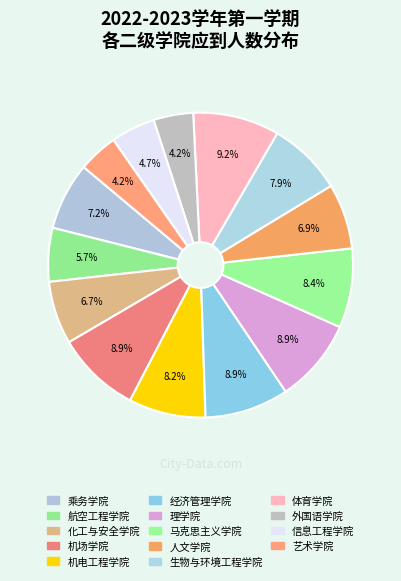

Which slice is the smallest?

外国语学院